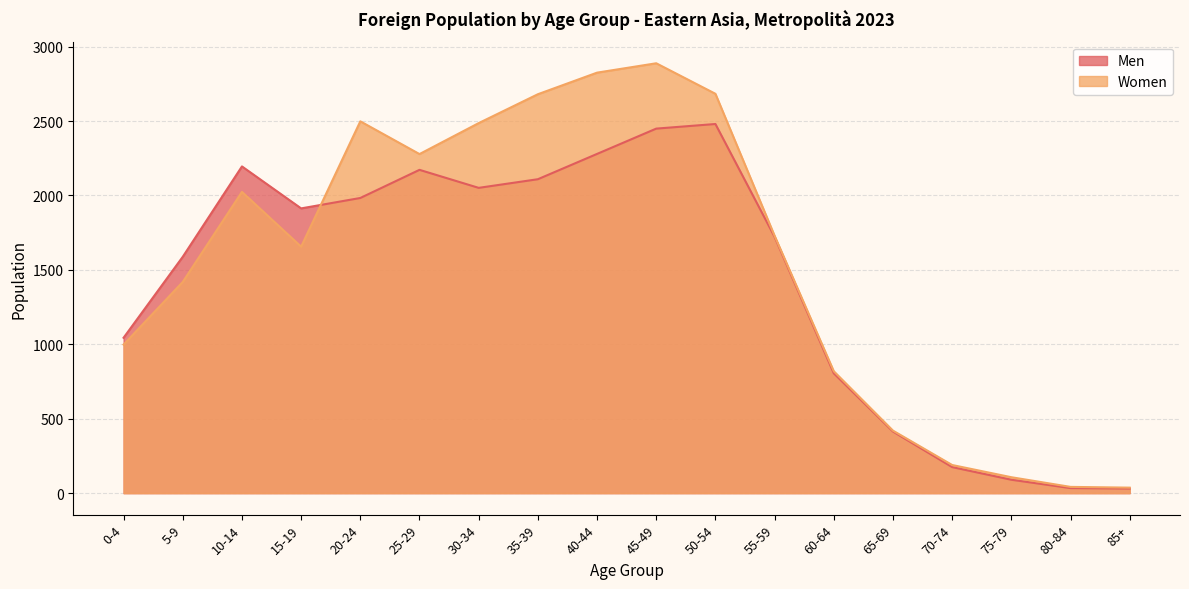

True or false: Men has a value of 805 at 60-64.

True